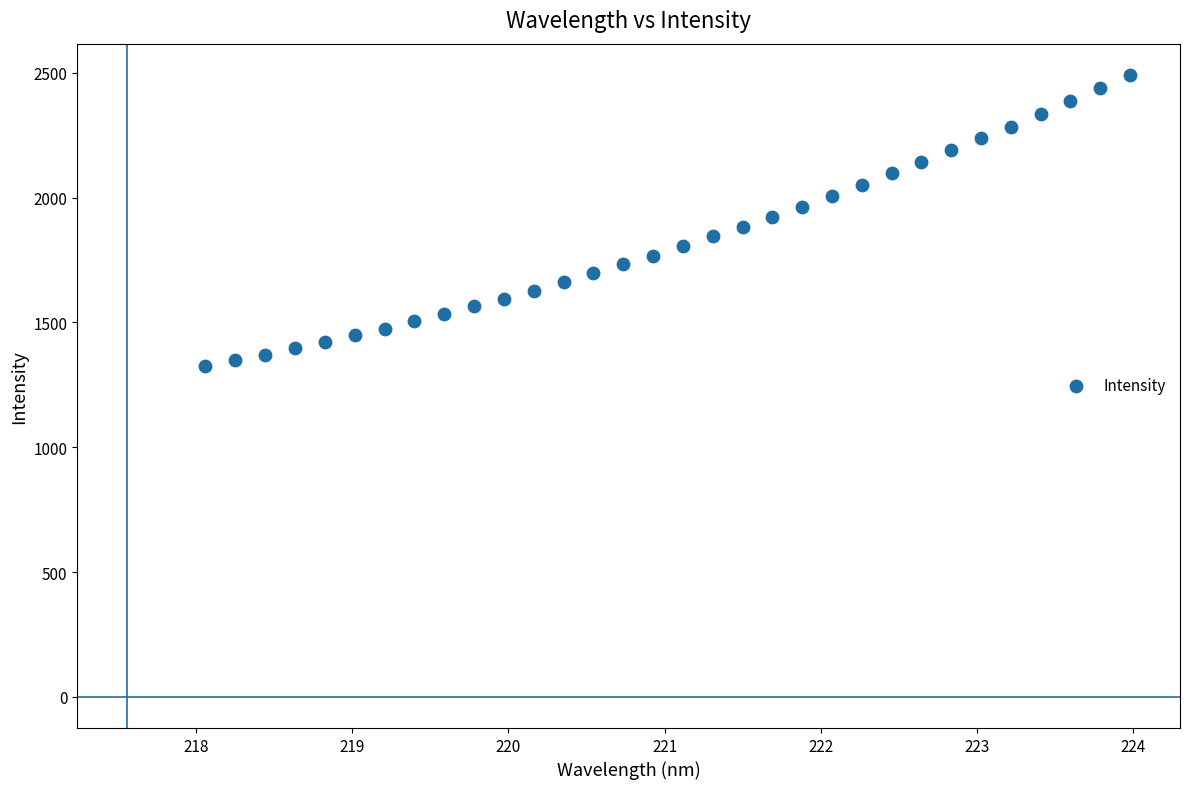

What is the range of X values (max minus min)?

5.9